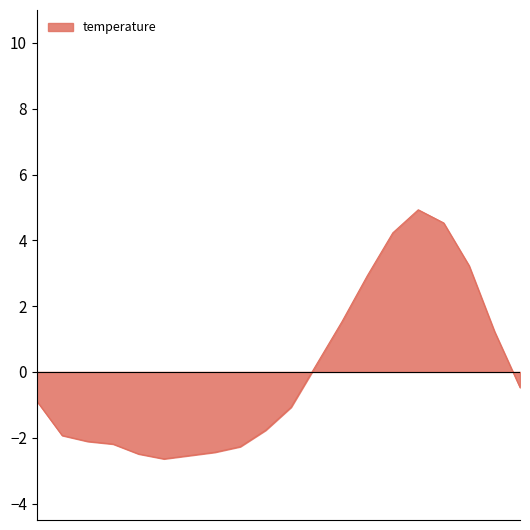

What is the difference between the maximum and minimum values?

7.6